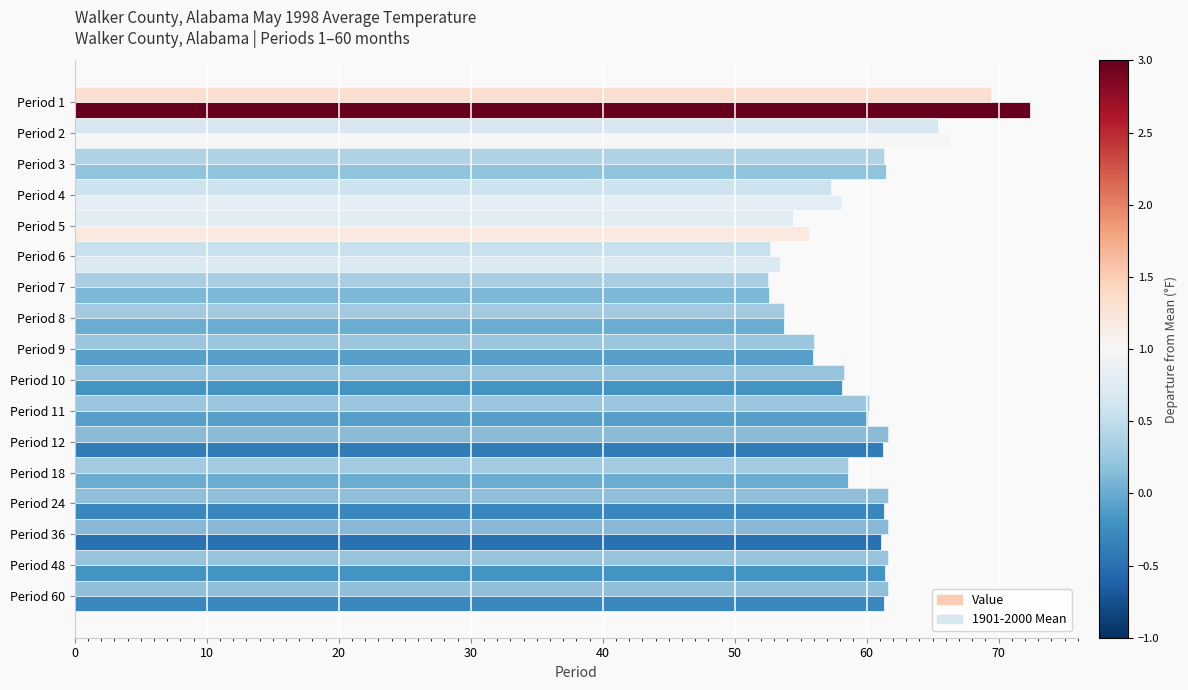

How many series are shown in this chart?

2